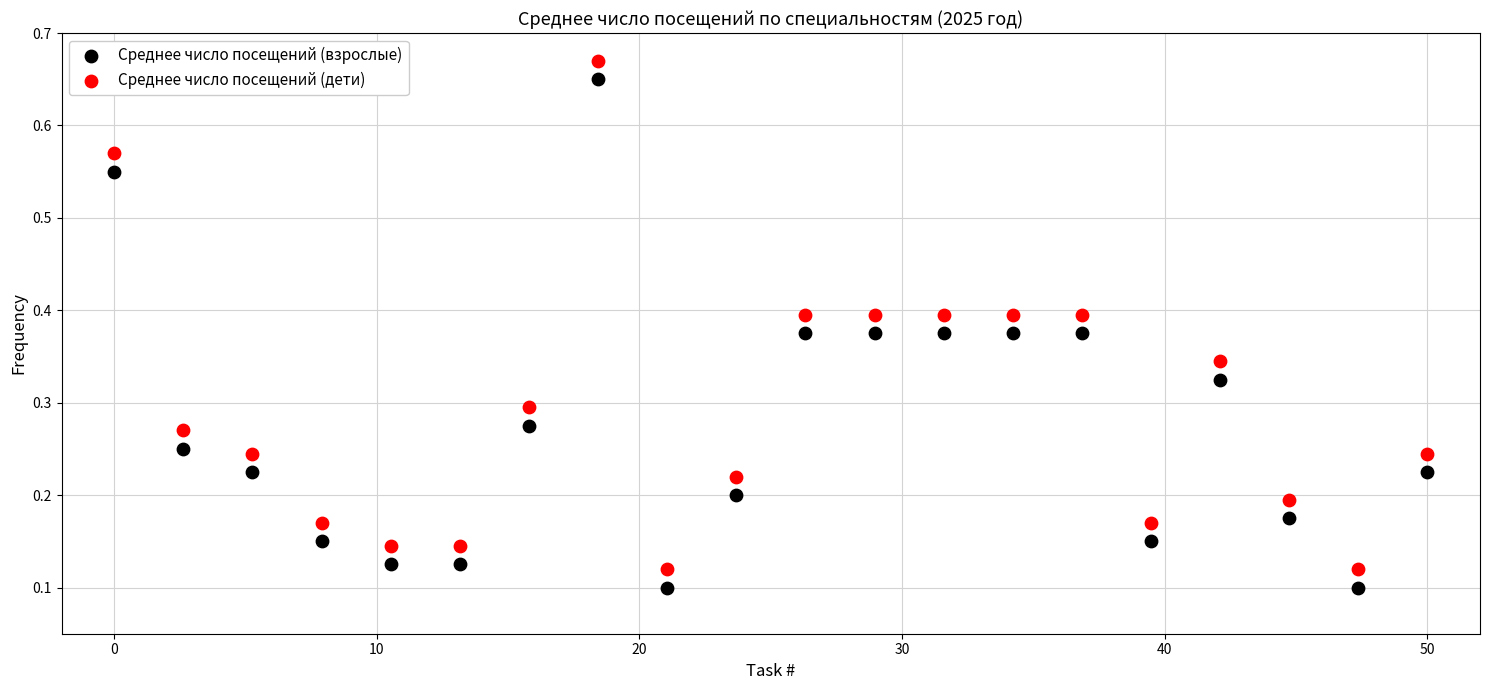

What is the X range (max minus min) for the scatter plot?

50.0